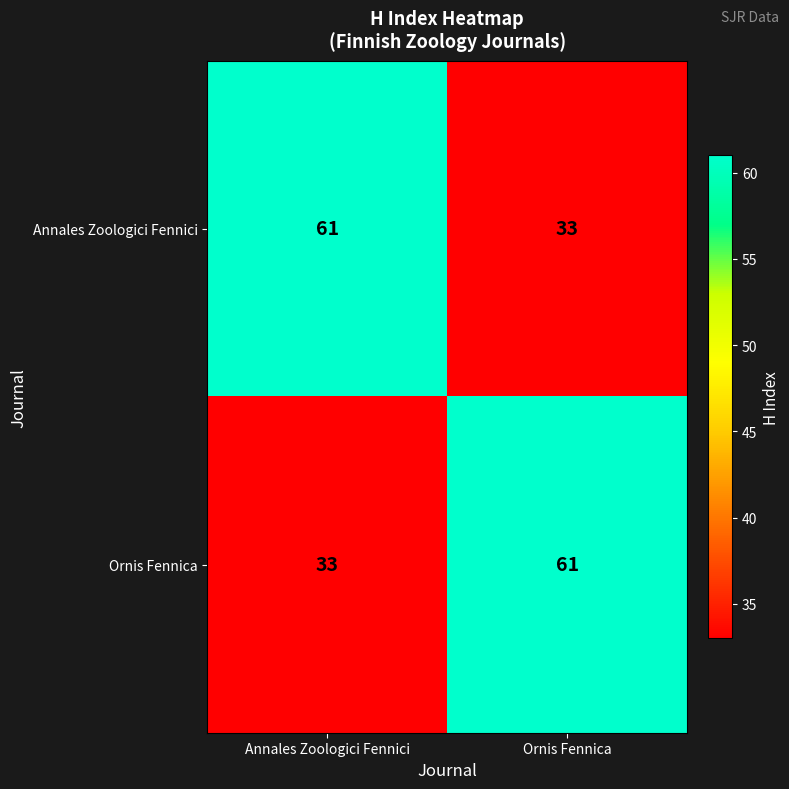

Reading left to right, extract all data points from this chart.

Annales Zoologici Fennici: 61	33
Ornis Fennica: 33	61